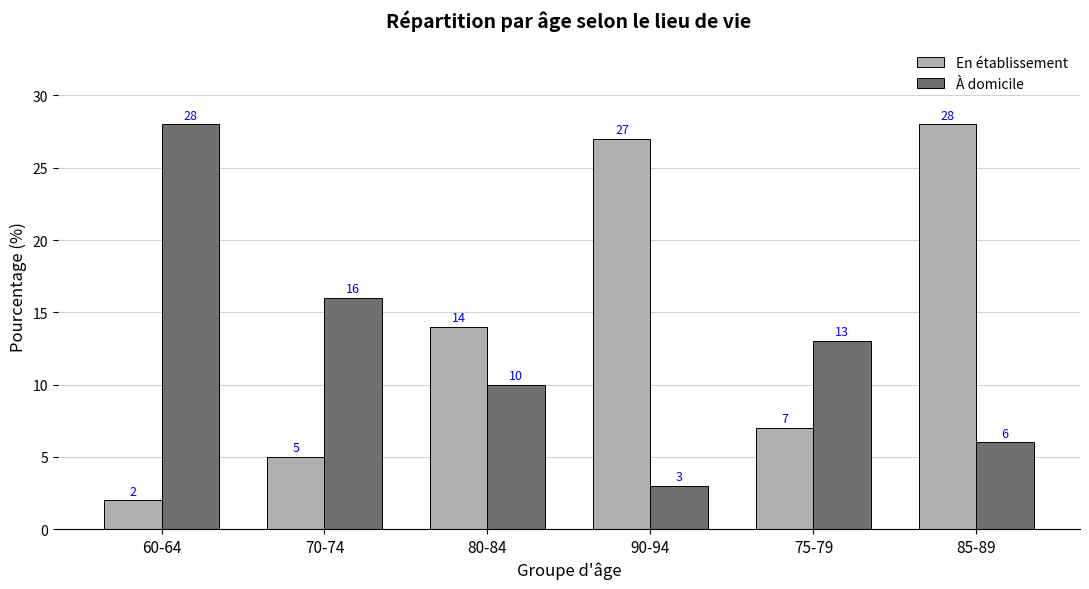

Rank the series at 75-79 from lowest to highest value.

En établissement, À domicile